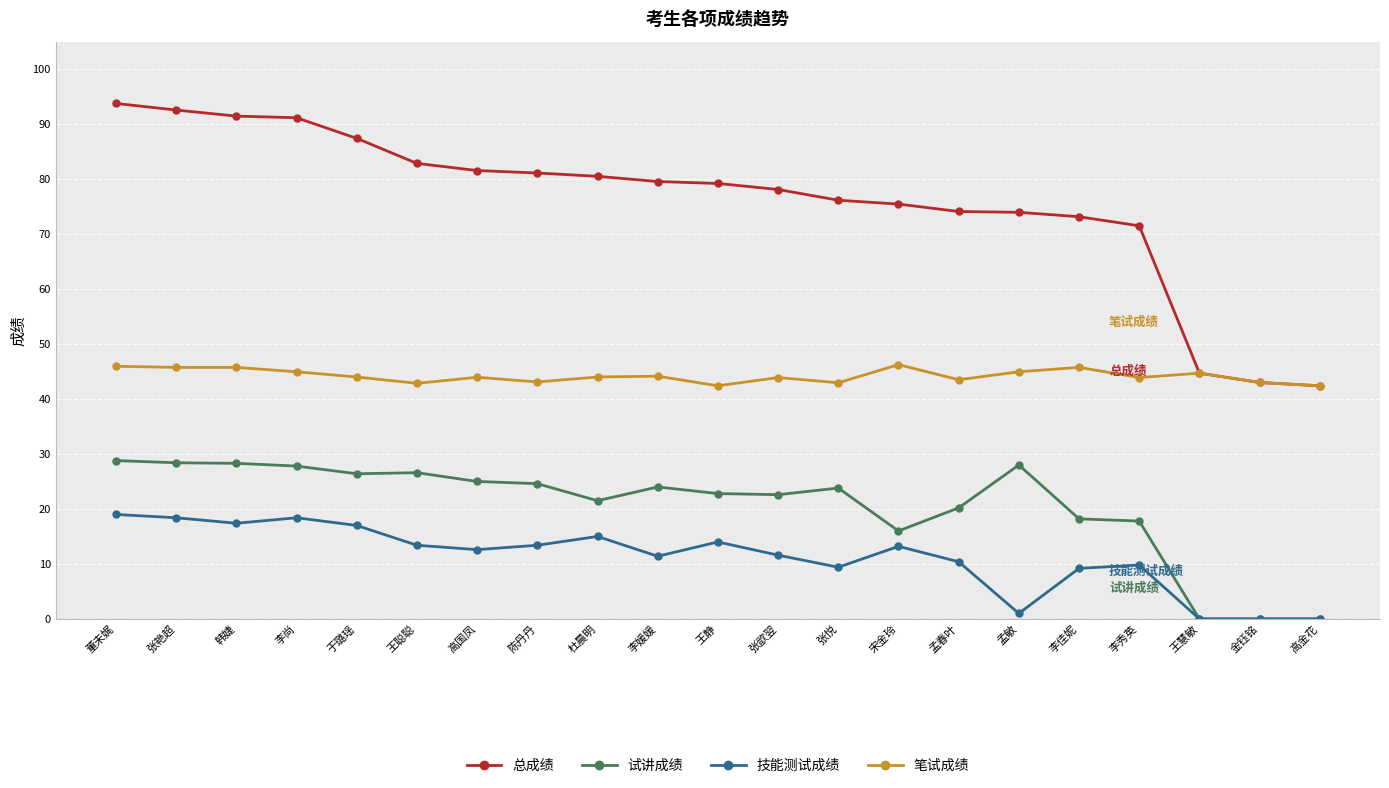

At which category does the chart reach its peak across all series?

董未娓